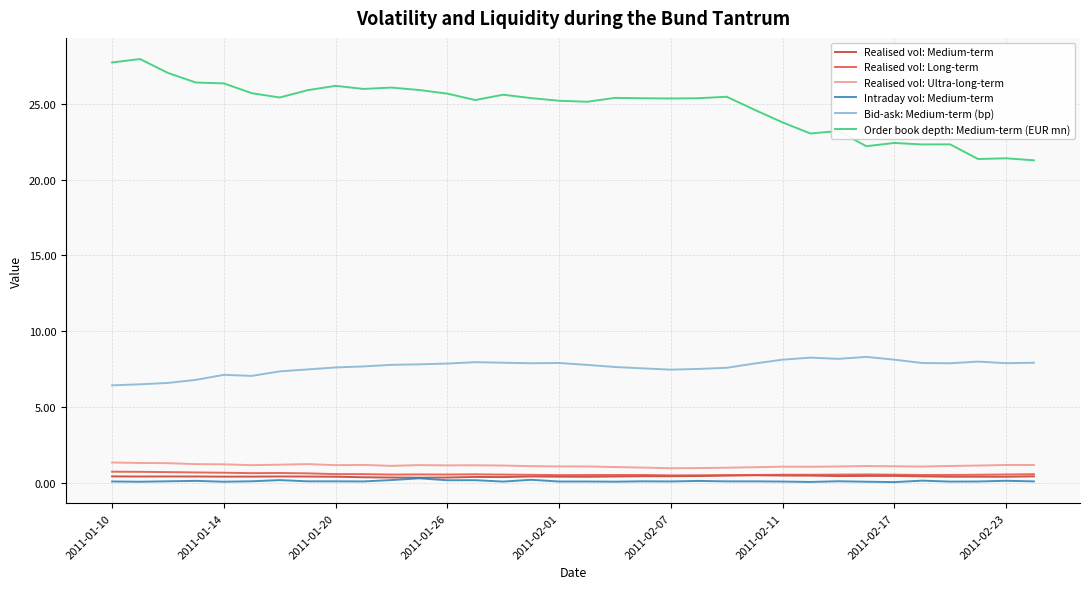

How many categories are shown in the chart?

34